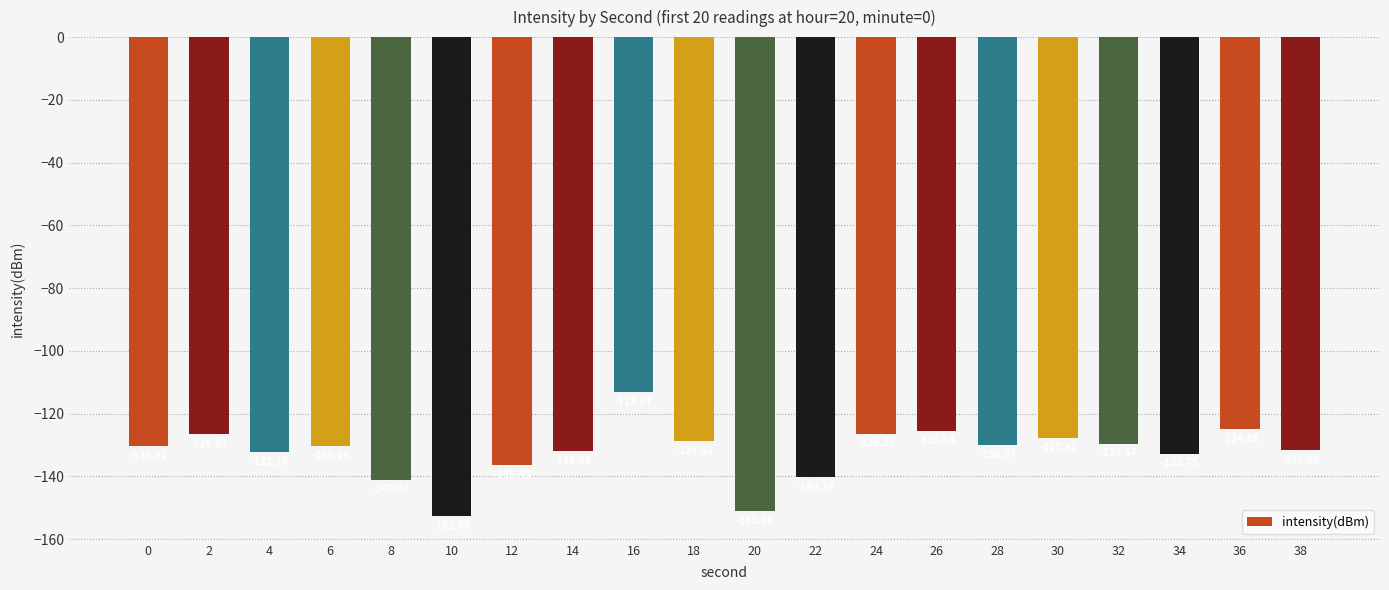

How many categories are shown in the chart?

20